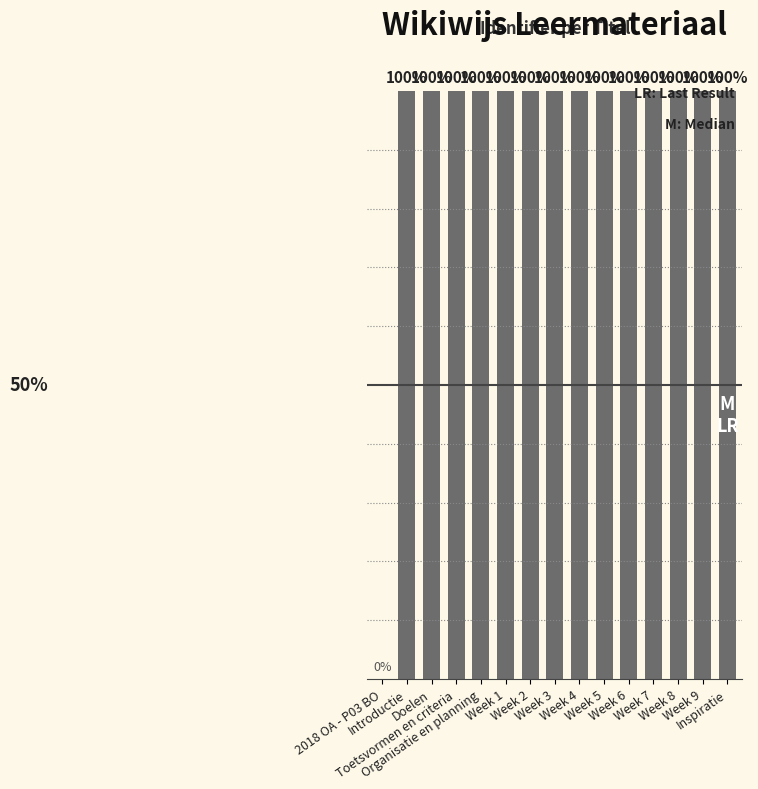

List the labels in order of value, largest first.

Inspiratie, Week 9, Week 8, Week 7, Week 6, Week 5, Week 4, Week 3, Week 2, Week 1, Organisatie en planning, Toetsvormen en criteria, Doelen, Introductie, 2018 OA - P03 BO